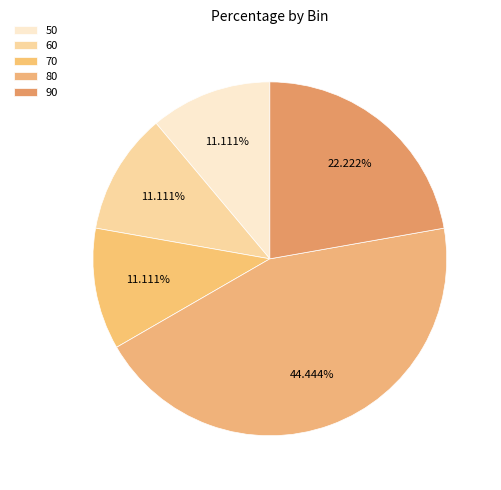

True or false: 70 accounts for 11% of the total.

True